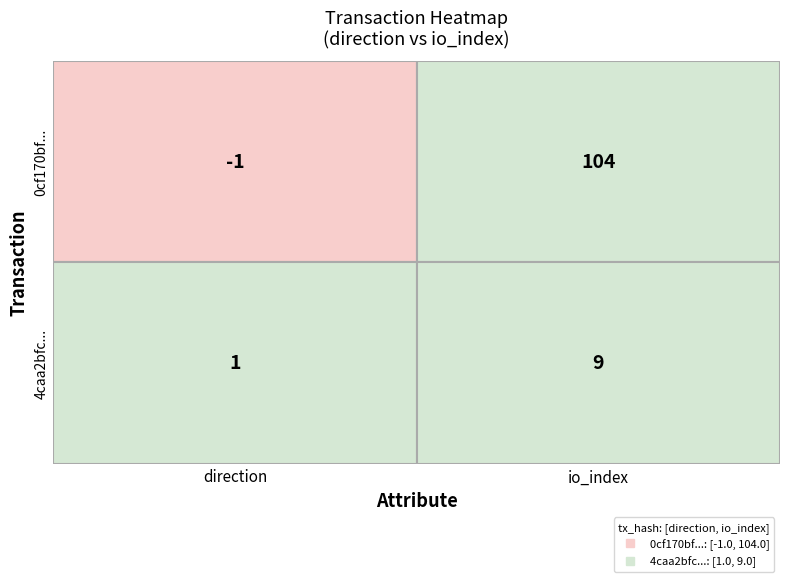

What is the approximate value of 4caa2bfc079e6978bf5f386fd32b69db4c75469 at 0?

1